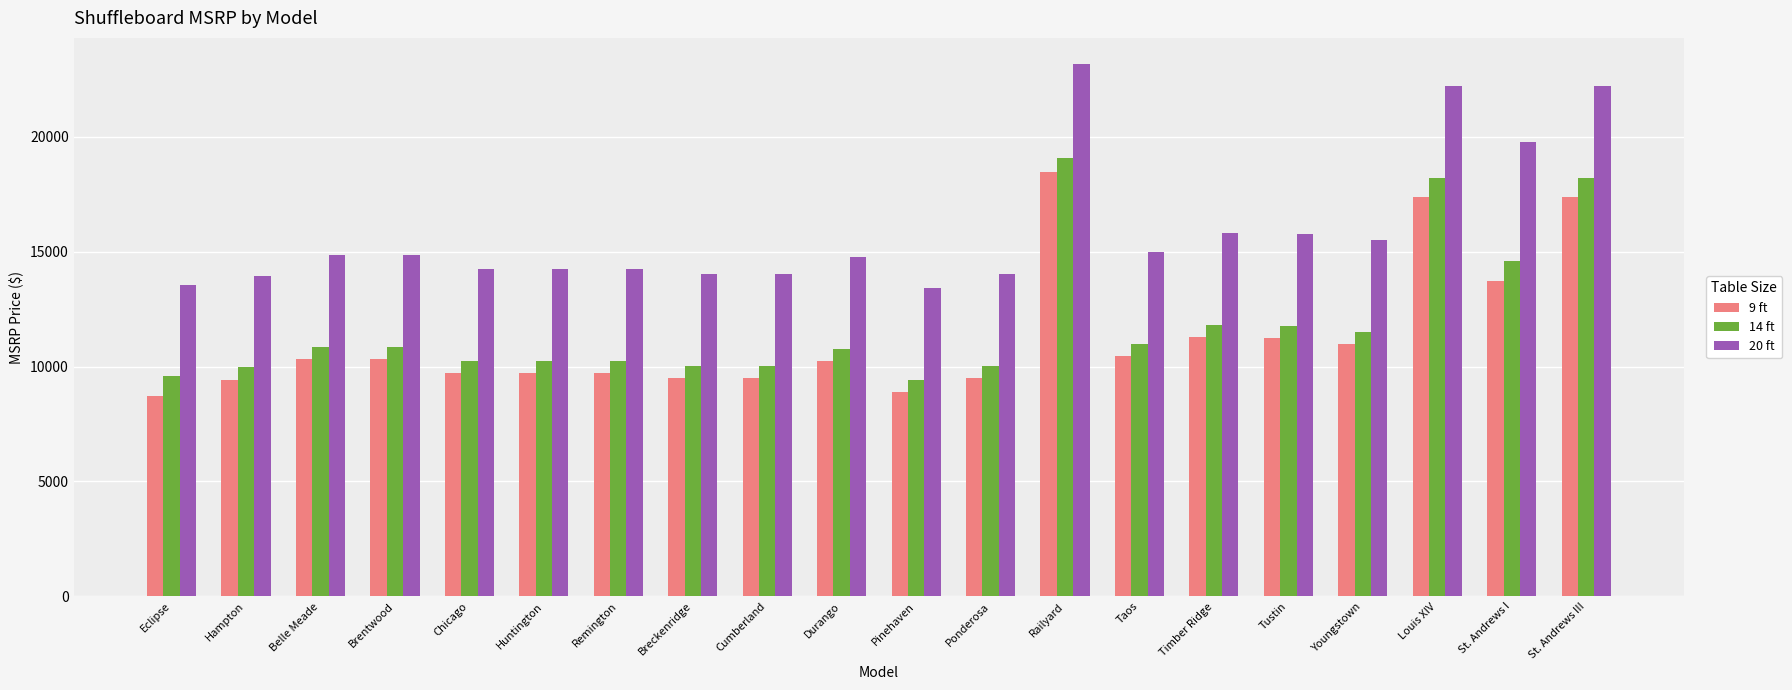

The value of 9 ft at Huntington is 9737.5. True or false?

True